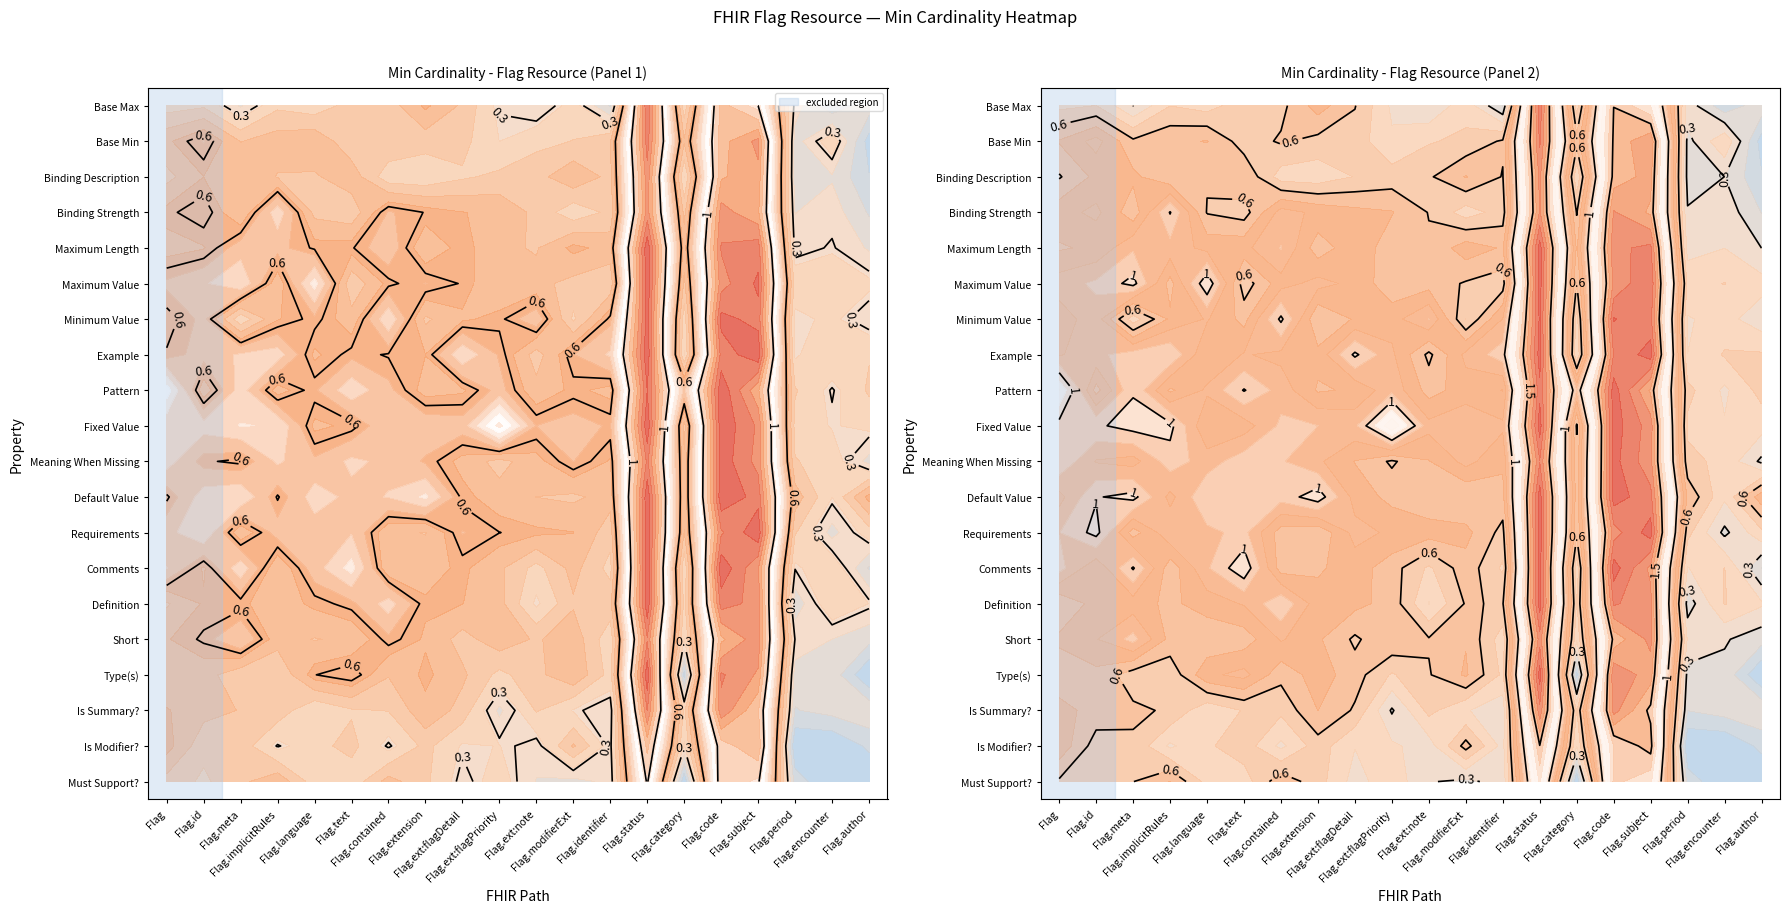

How many categories are shown in the chart?

20